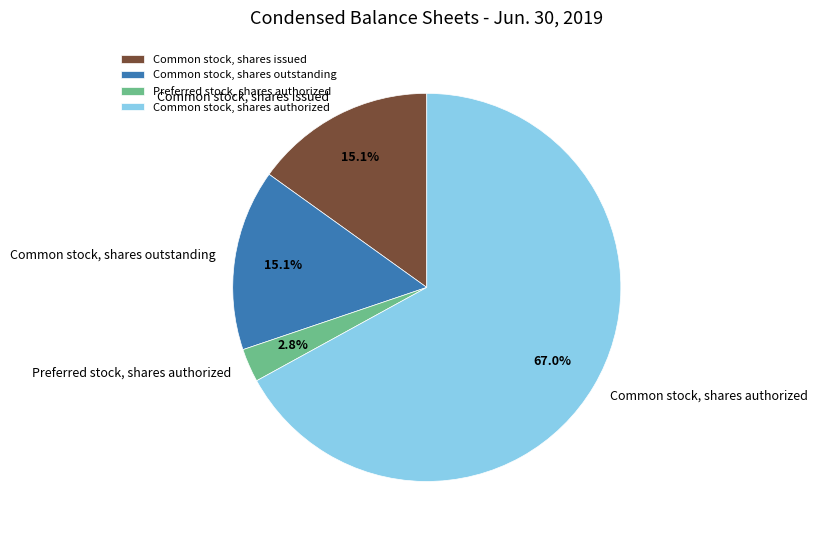

What is the majority slice?

Common stock, shares authorized